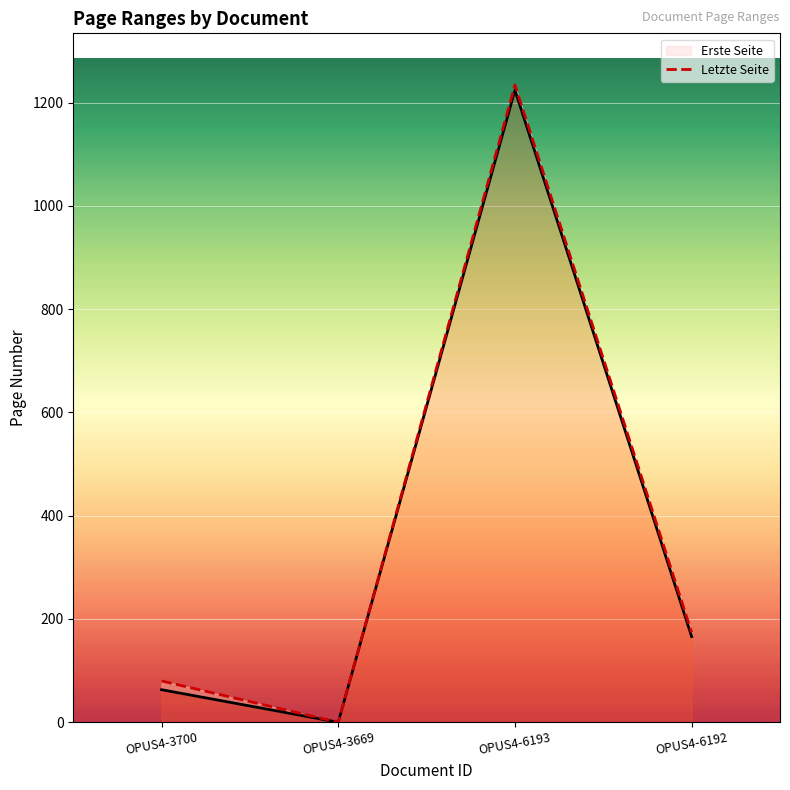

The Erste Seite series shows 84 at OPUS4-3700. True or false?

False